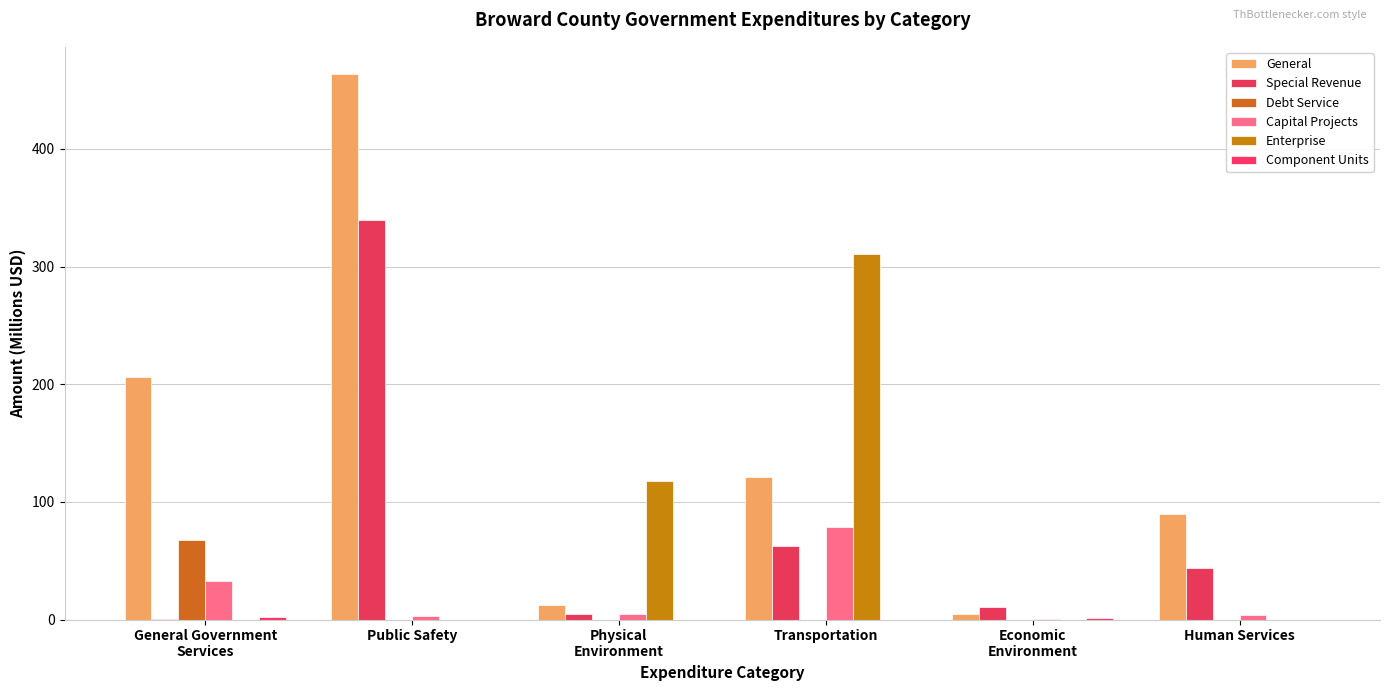

True or false: General has a value of 121.4 at Transportation.

True